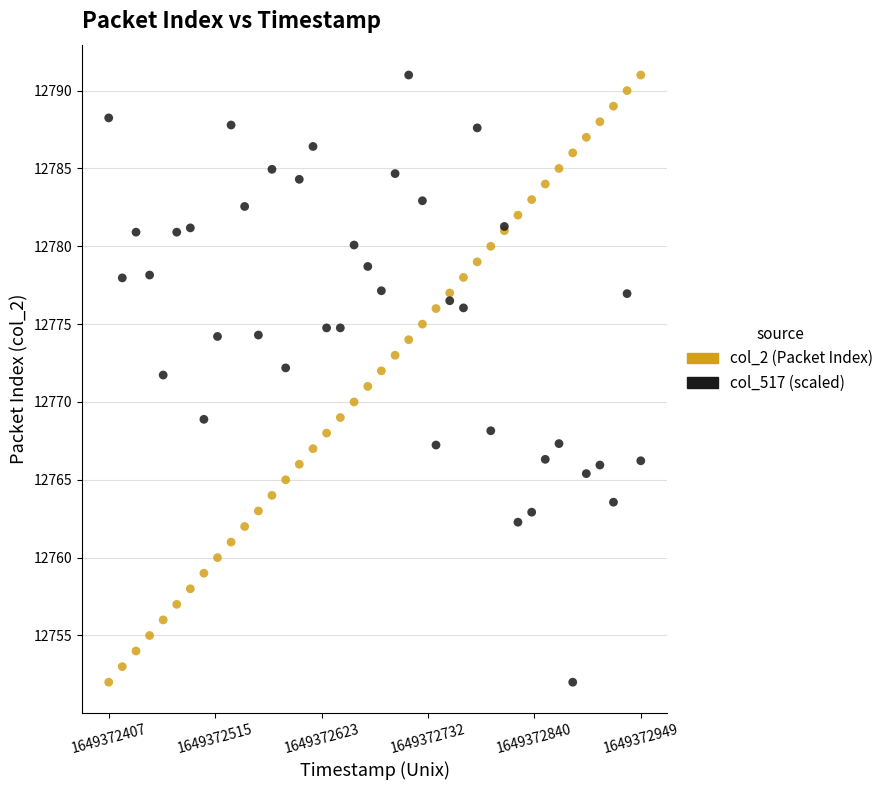

What is the X range (max minus min) for the scatter plot?

542.0